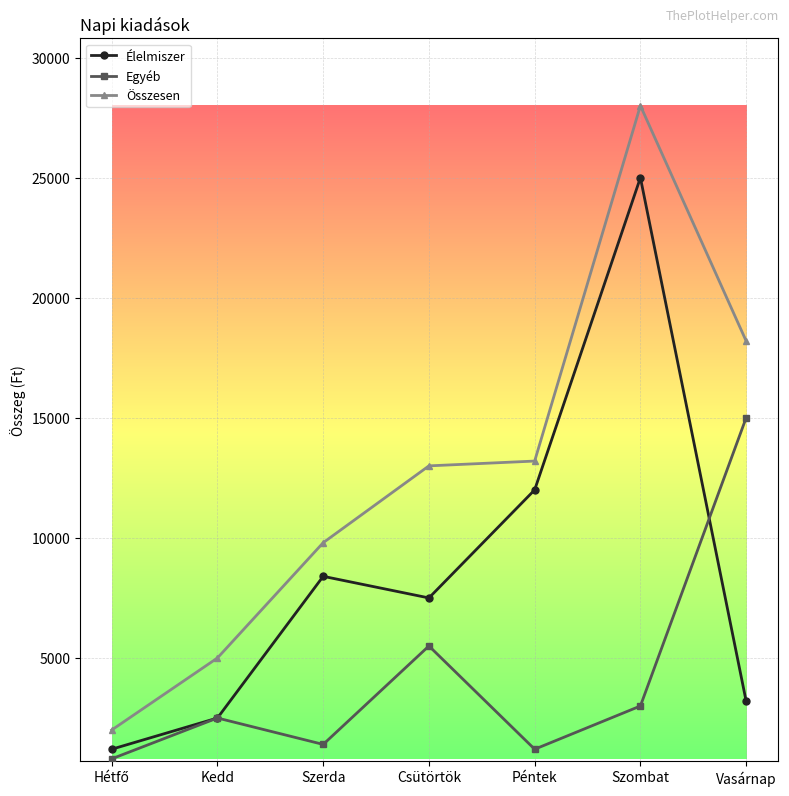

At which label is Egyéb closest to 7900?

Csütörtök